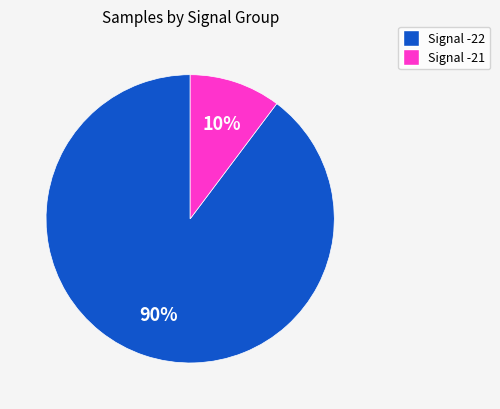

To the nearest percent, what is the average slice percentage?

50%